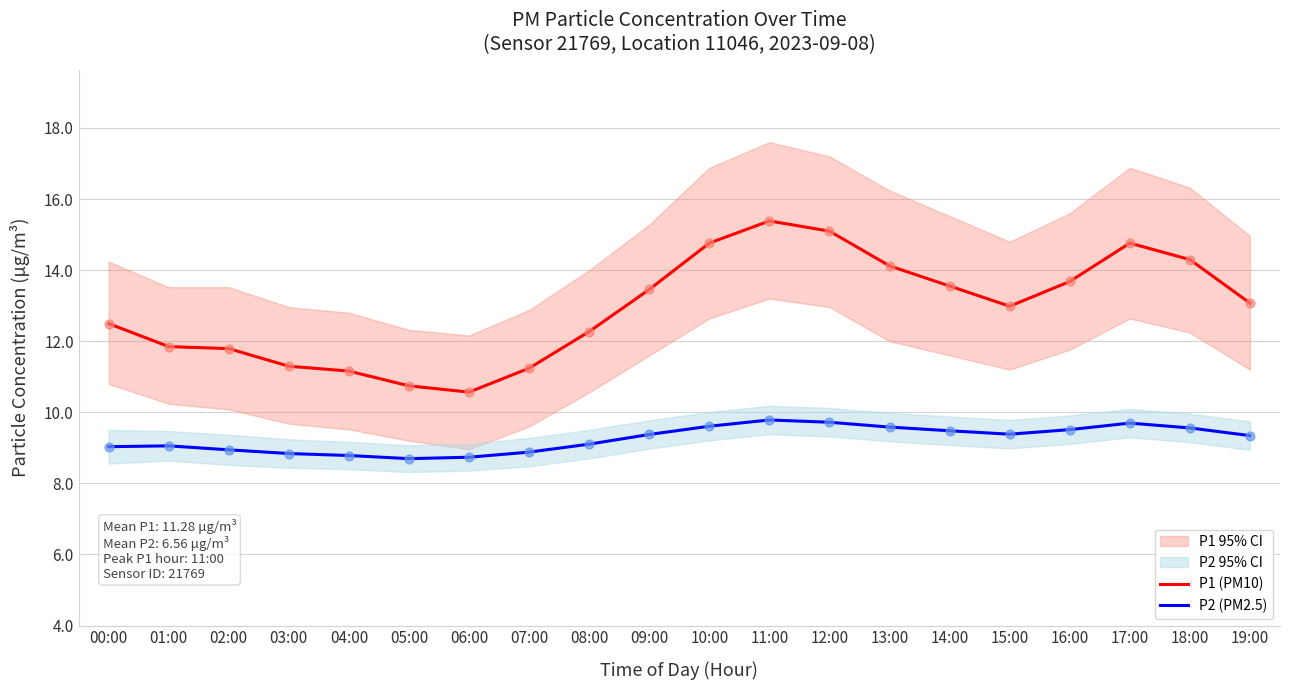

Which series has the largest total across all categories?

P1 (PM10)